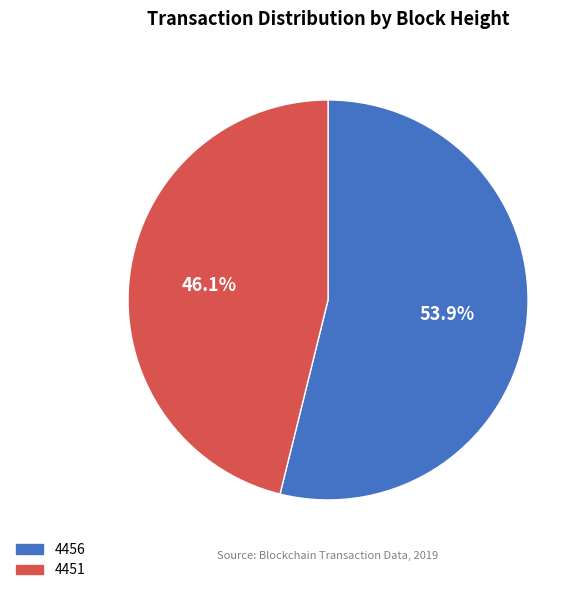

Does 4456 represent more than half of the total?

Yes